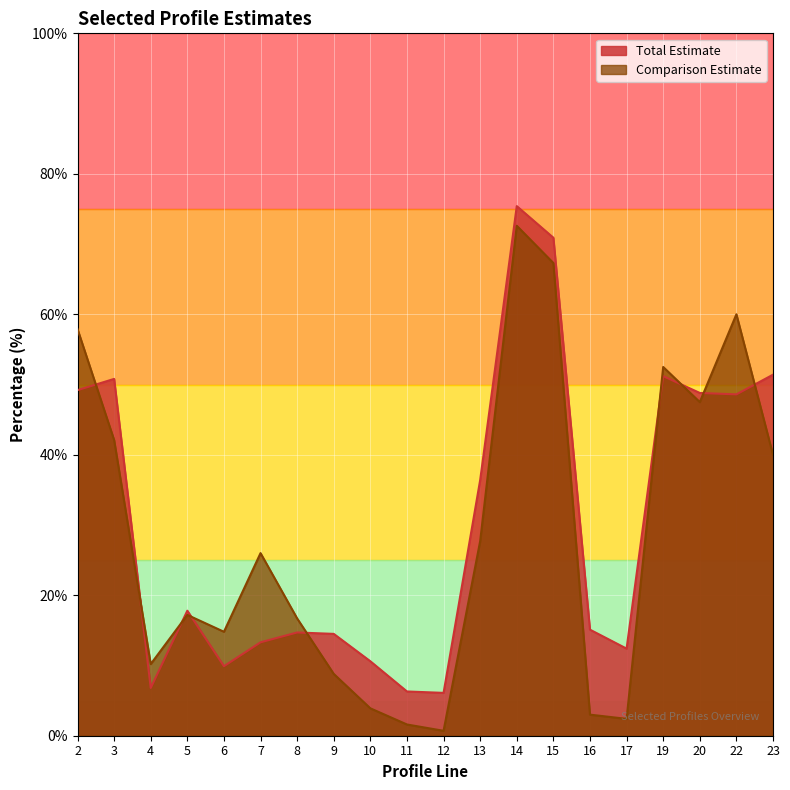

How many distinct data groups are displayed?

2